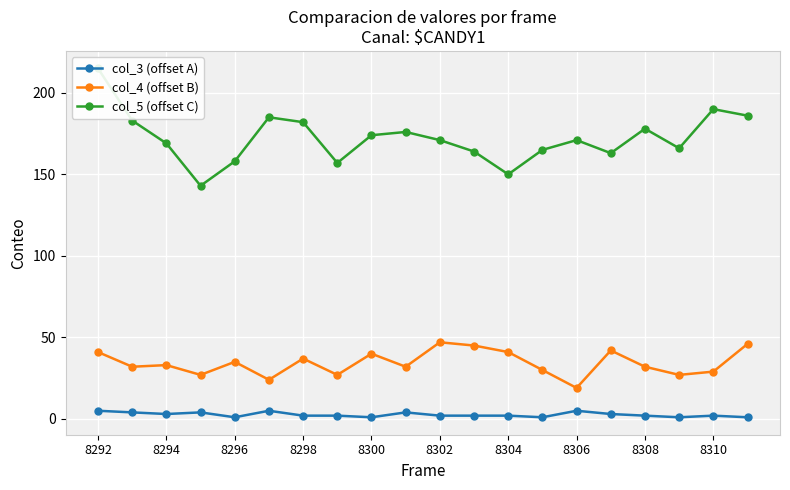

True or false: col_4 (offset B) has a value of 32 at 8308.

True